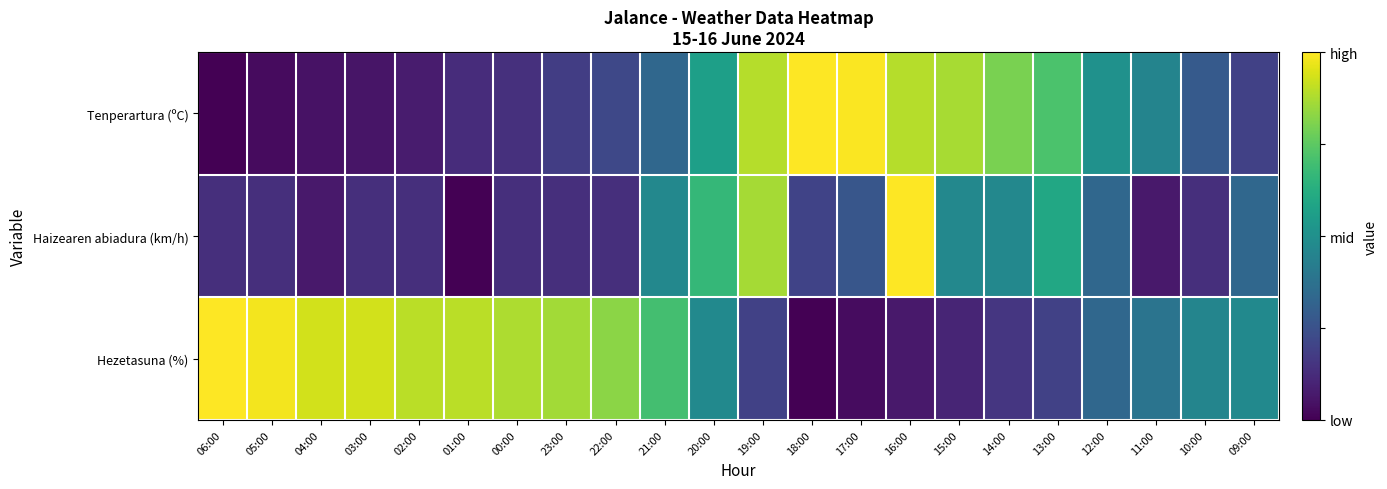

Reading left to right, extract all data points from this chart.

Tenperartura (ºC): 06:00=0.0	05:00=0.0	04:00=0.0	03:00=0.1	02:00=0.1	01:00=0.1	00:00=0.1	23:00=0.2	22:00=0.2	21:00=0.3	20:00=0.6	19:00=0.9	18:00=1.0	17:00=1.0	16:00=0.9	15:00=0.9	14:00=0.8	13:00=0.7	12:00=0.5	11:00=0.5	10:00=0.3	09:00=0.2
Haizearen abiadura (km/h): 06:00=0.1	05:00=0.1	04:00=0.1	03:00=0.1	02:00=0.1	01:00=0.0	00:00=0.1	23:00=0.1	22:00=0.1	21:00=0.5	20:00=0.7	19:00=0.9	18:00=0.2	17:00=0.3	16:00=1.0	15:00=0.5	14:00=0.5	13:00=0.6	12:00=0.3	11:00=0.1	10:00=0.1	09:00=0.3
Hezetasuna (%): 06:00=1.0	05:00=1.0	04:00=0.9	03:00=0.9	02:00=0.9	01:00=0.9	00:00=0.9	23:00=0.9	22:00=0.8	21:00=0.7	20:00=0.5	19:00=0.2	18:00=0.0	17:00=0.0	16:00=0.1	15:00=0.1	14:00=0.2	13:00=0.2	12:00=0.3	11:00=0.4	10:00=0.5	09:00=0.5